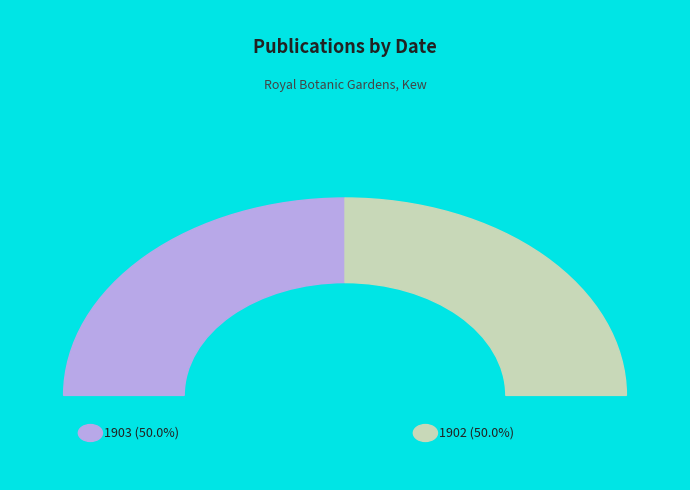

What percentage is the 1902 slice, to the nearest percent?

50%